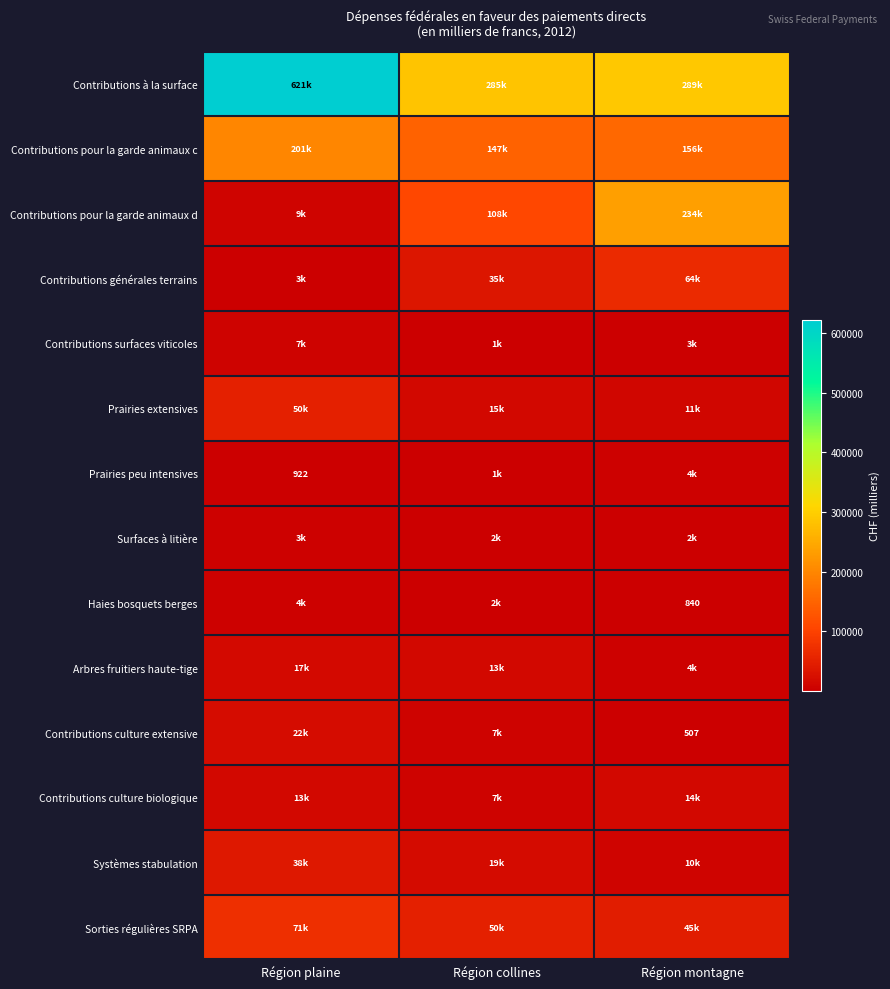

What is the lowest value of the Sorties régulières SRPA series?

44705.1